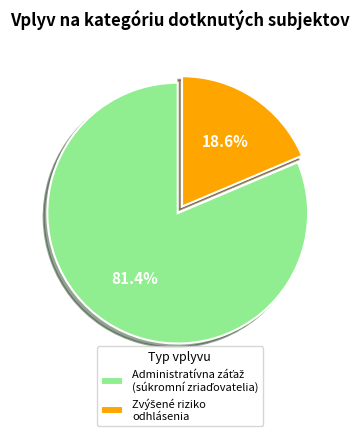

How many segments does this pie chart have?

2